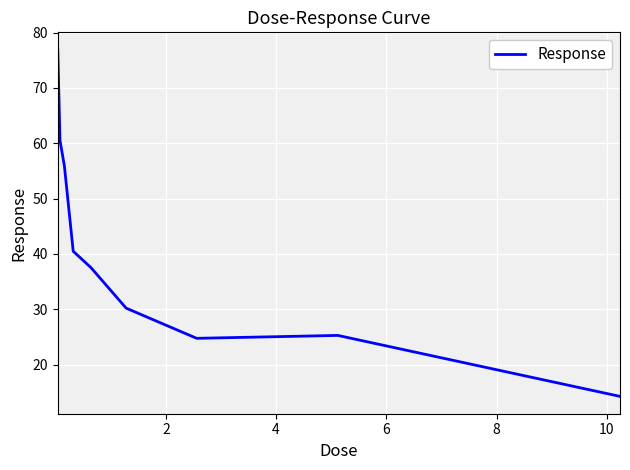

What is the difference between the maximum and minimum values?

62.6